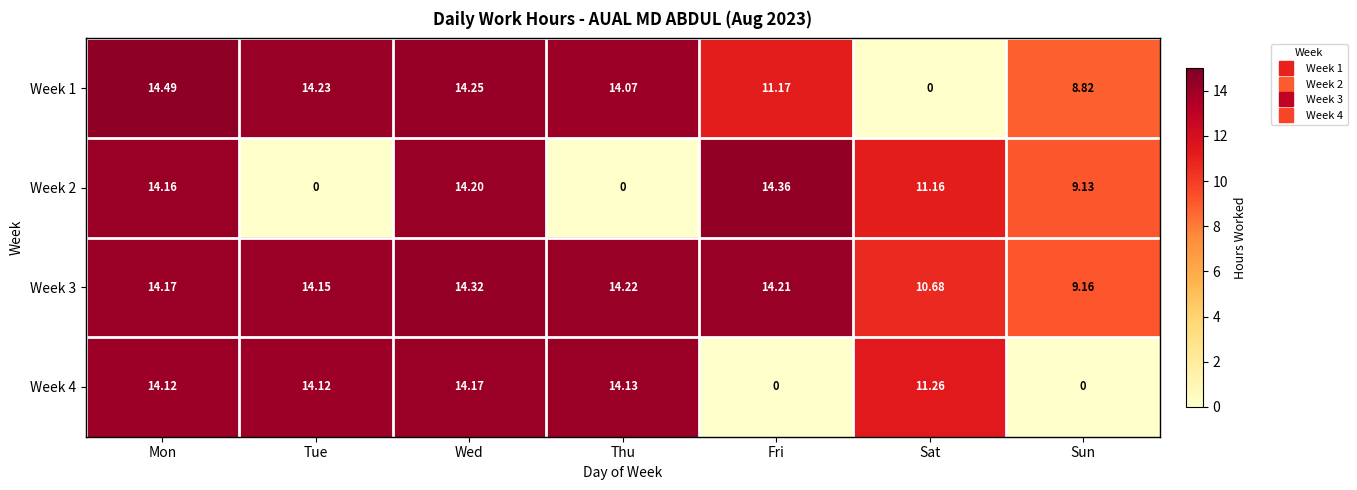

How many data points does each series have?

7